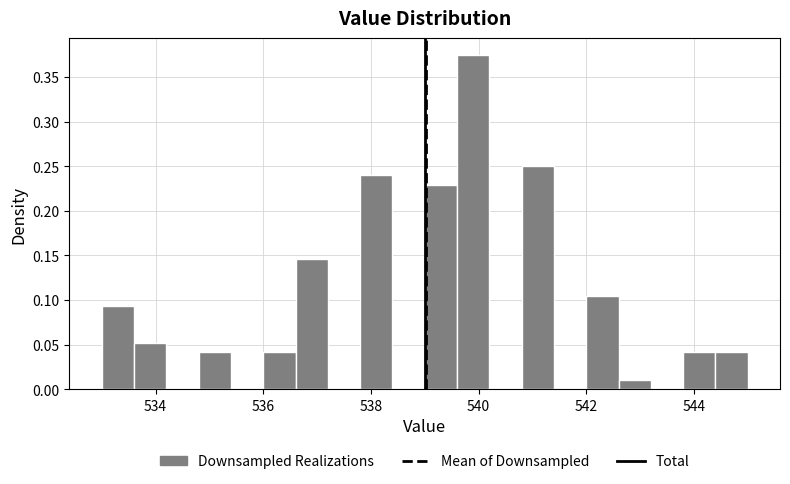

Around what value on the x-axis is the tallest bar? Give the approximate position of its centre, as read against the axis.

540.0